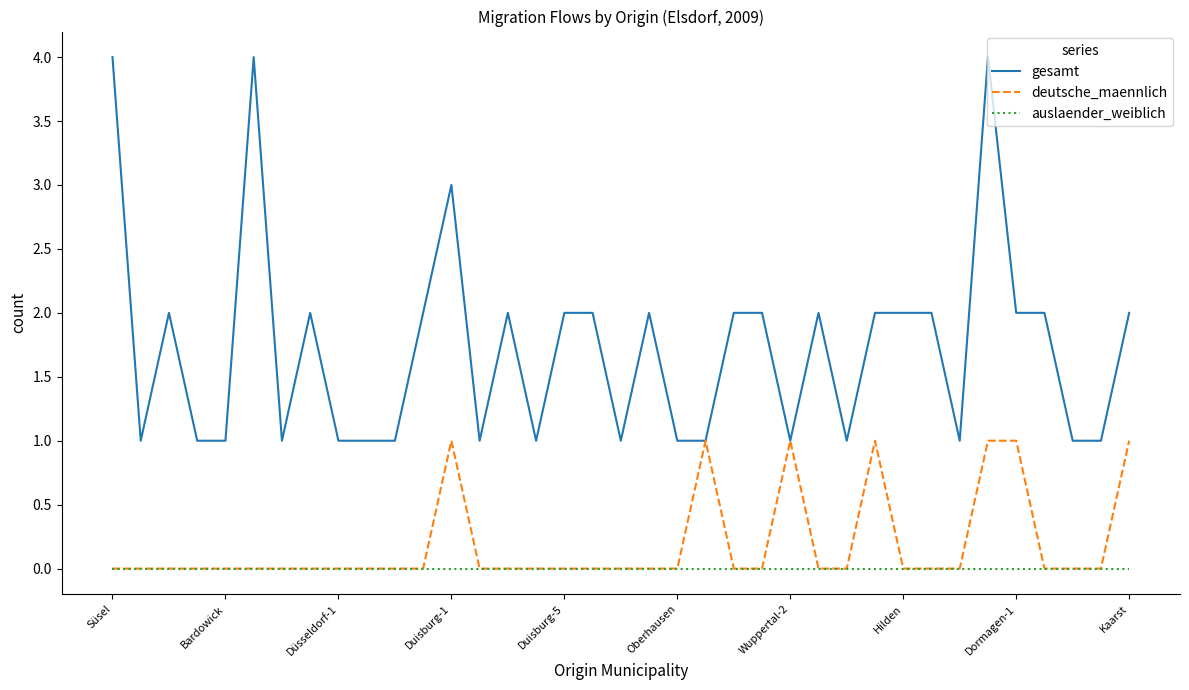

What is the greatest value displayed?

4